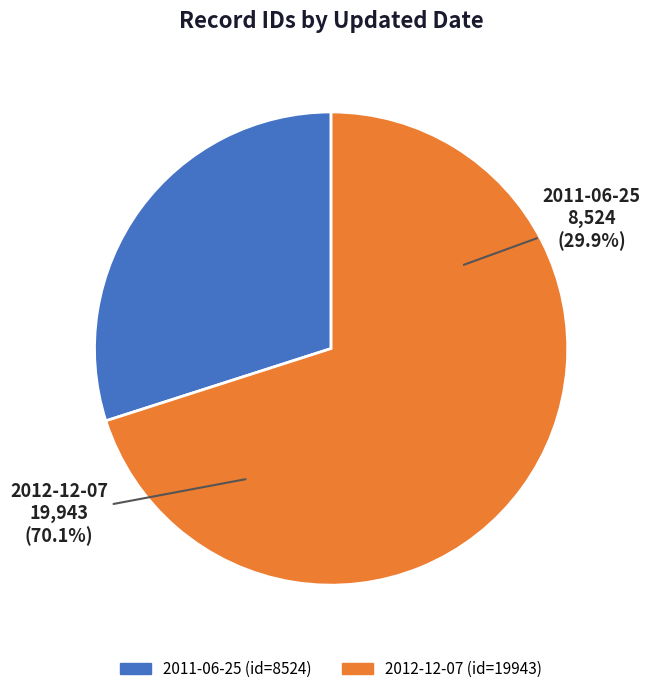

Is there a majority slice in this chart?

Yes